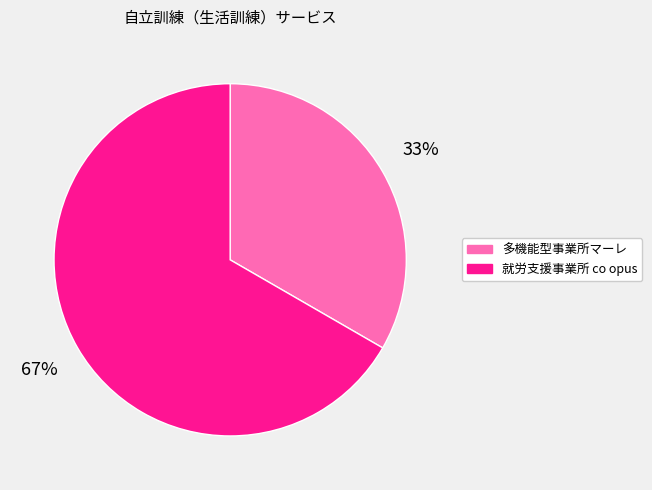

Which has a higher value, 就労支援事業所 co opus or 多機能型事業所マーレ?

就労支援事業所 co opus